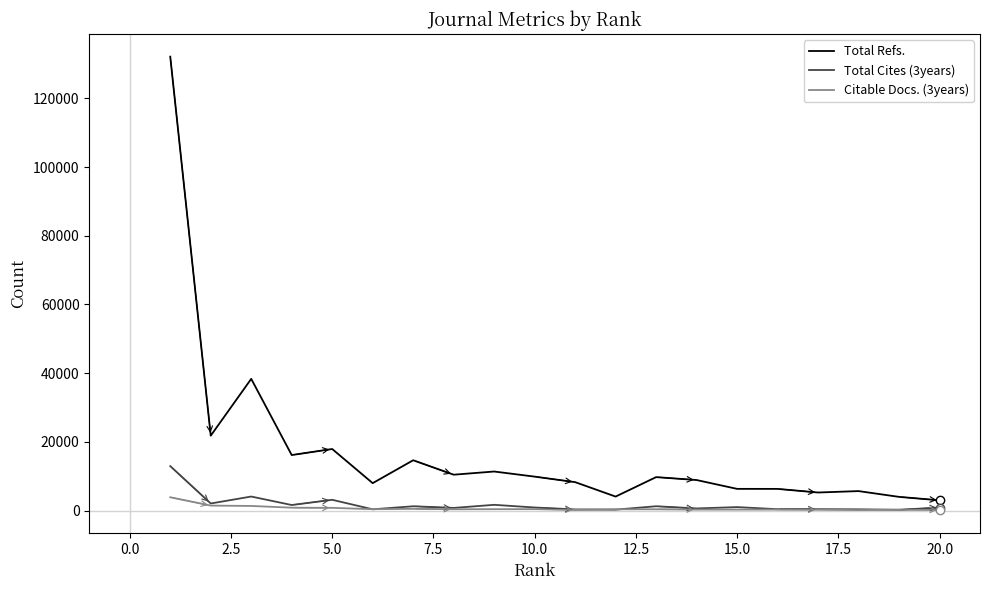

What is the greatest value displayed?

132164